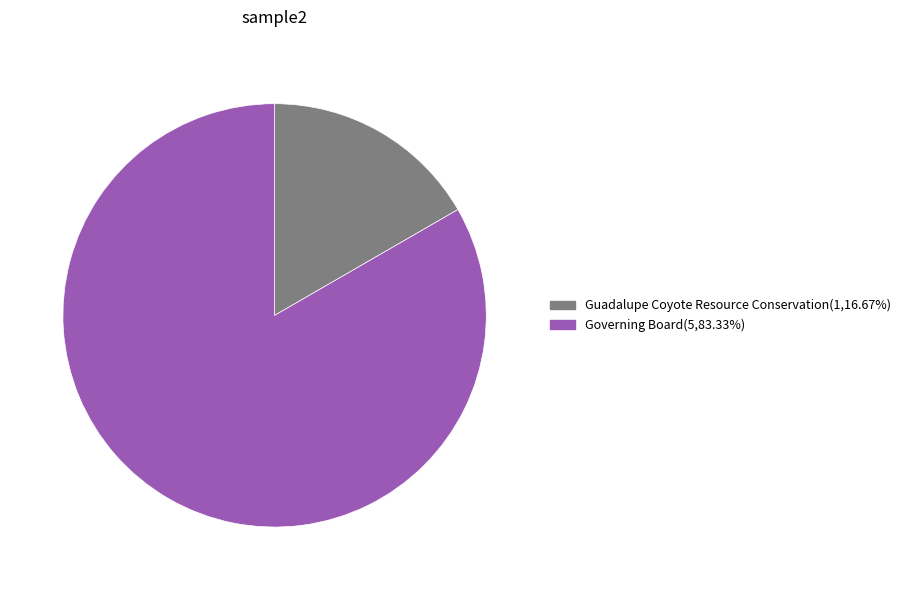

How many slices are in this pie chart?

2